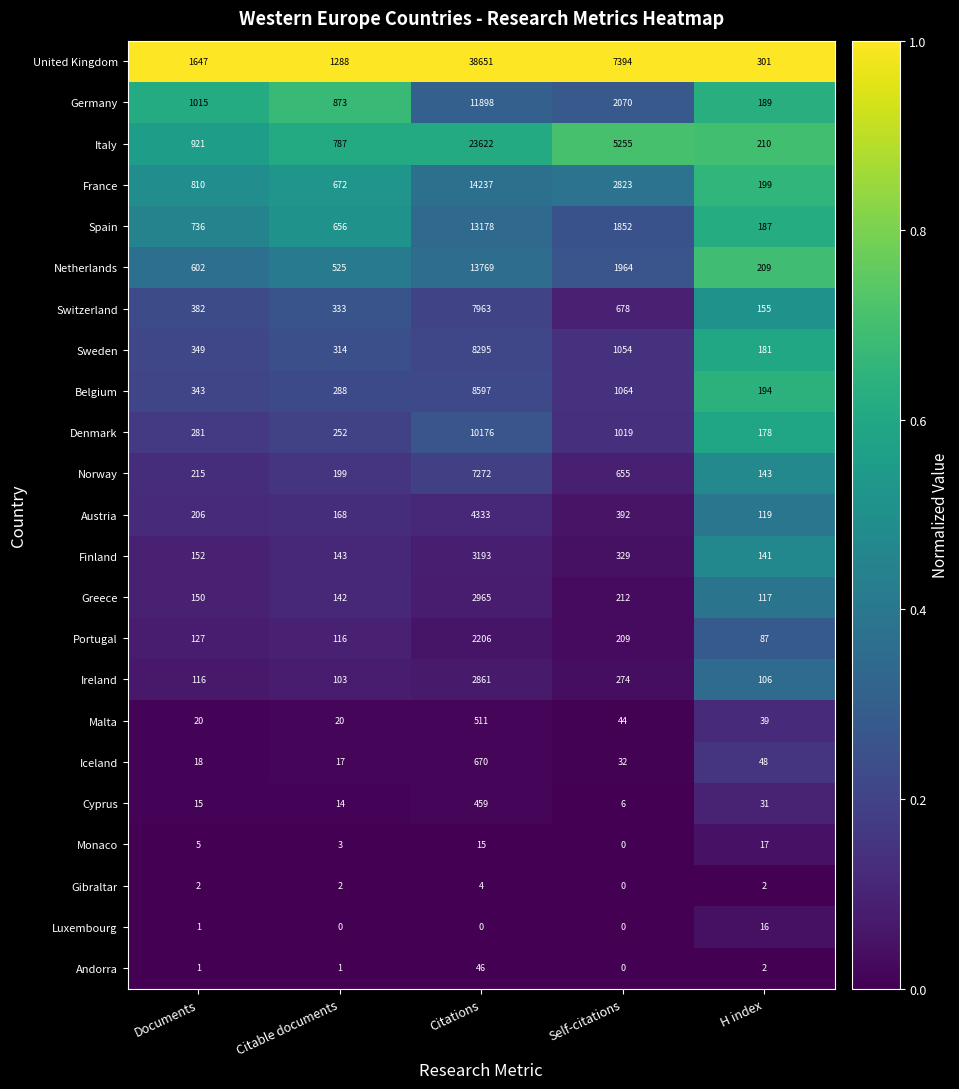

List the series in order of their peak value, highest first.

United Kingdom, Italy, France, Netherlands, Spain, Germany, Denmark, Belgium, Sweden, Switzerland, Norway, Austria, Finland, Greece, Ireland, Portugal, Iceland, Malta, Cyprus, Andorra, Monaco, Luxembourg, Gibraltar